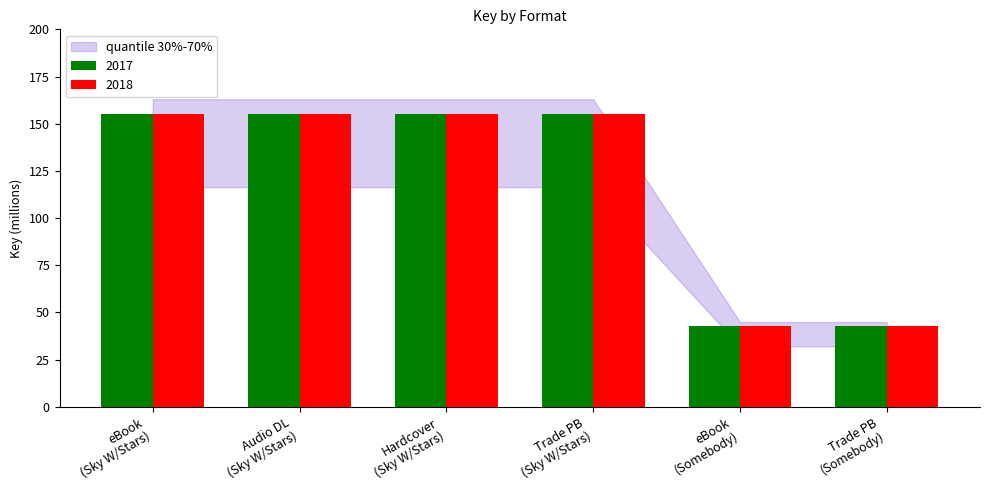

What is the smallest value displayed?

42.8